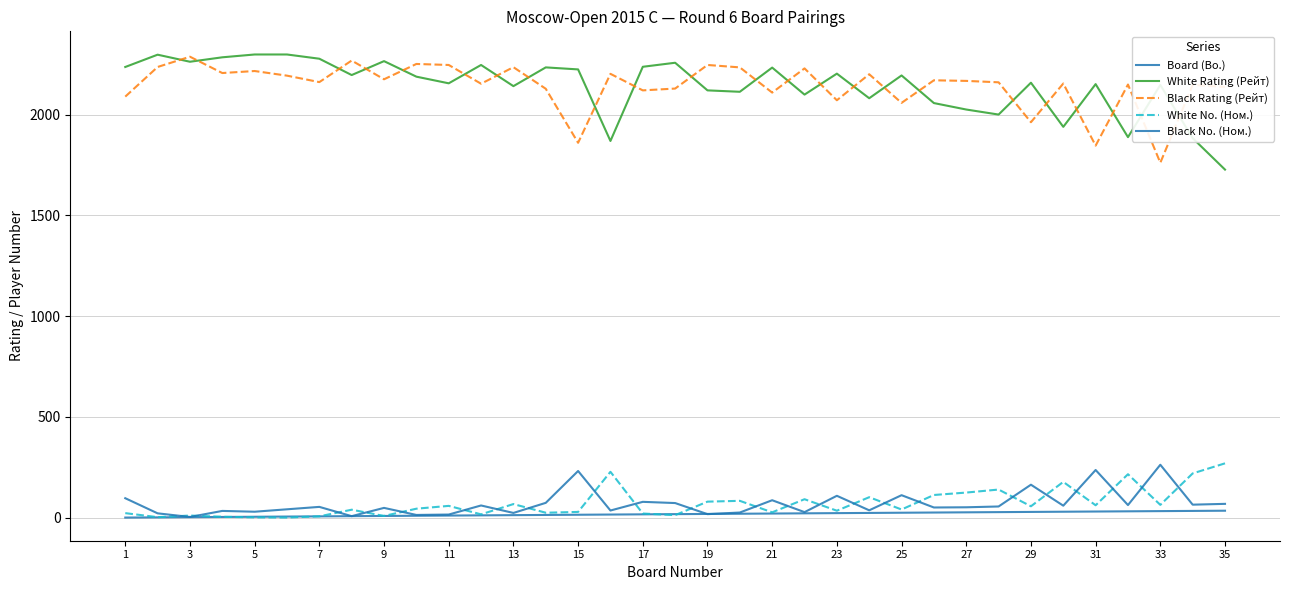

What is the average value of the Black Rating (Рейт) series?

2142